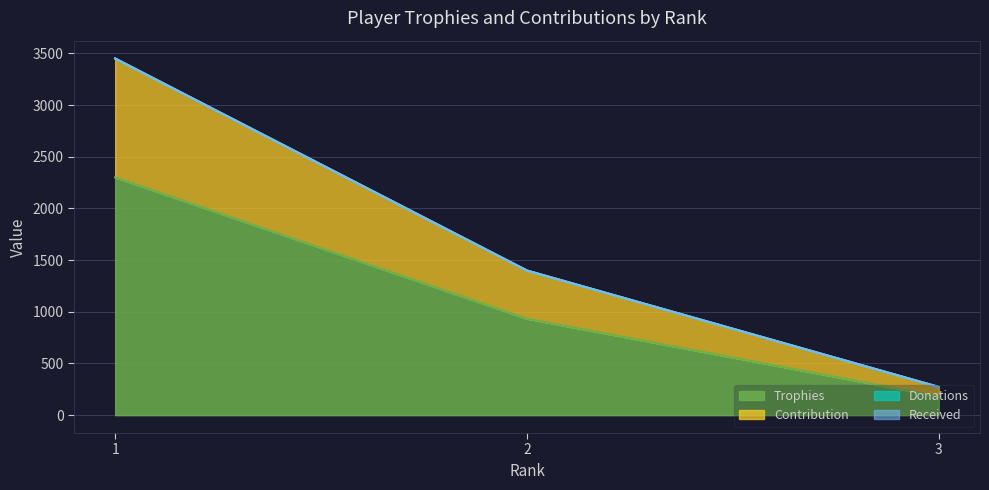

What is the spread (max minus min) of values at 3?

91